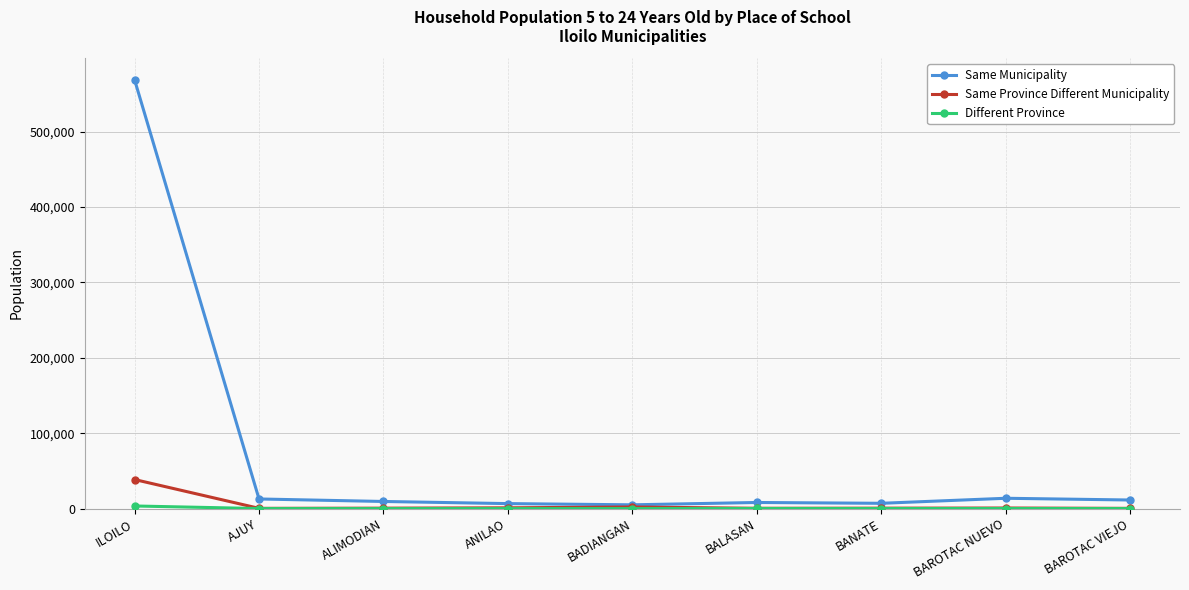

Which category has the highest value across all series?

ILOILO